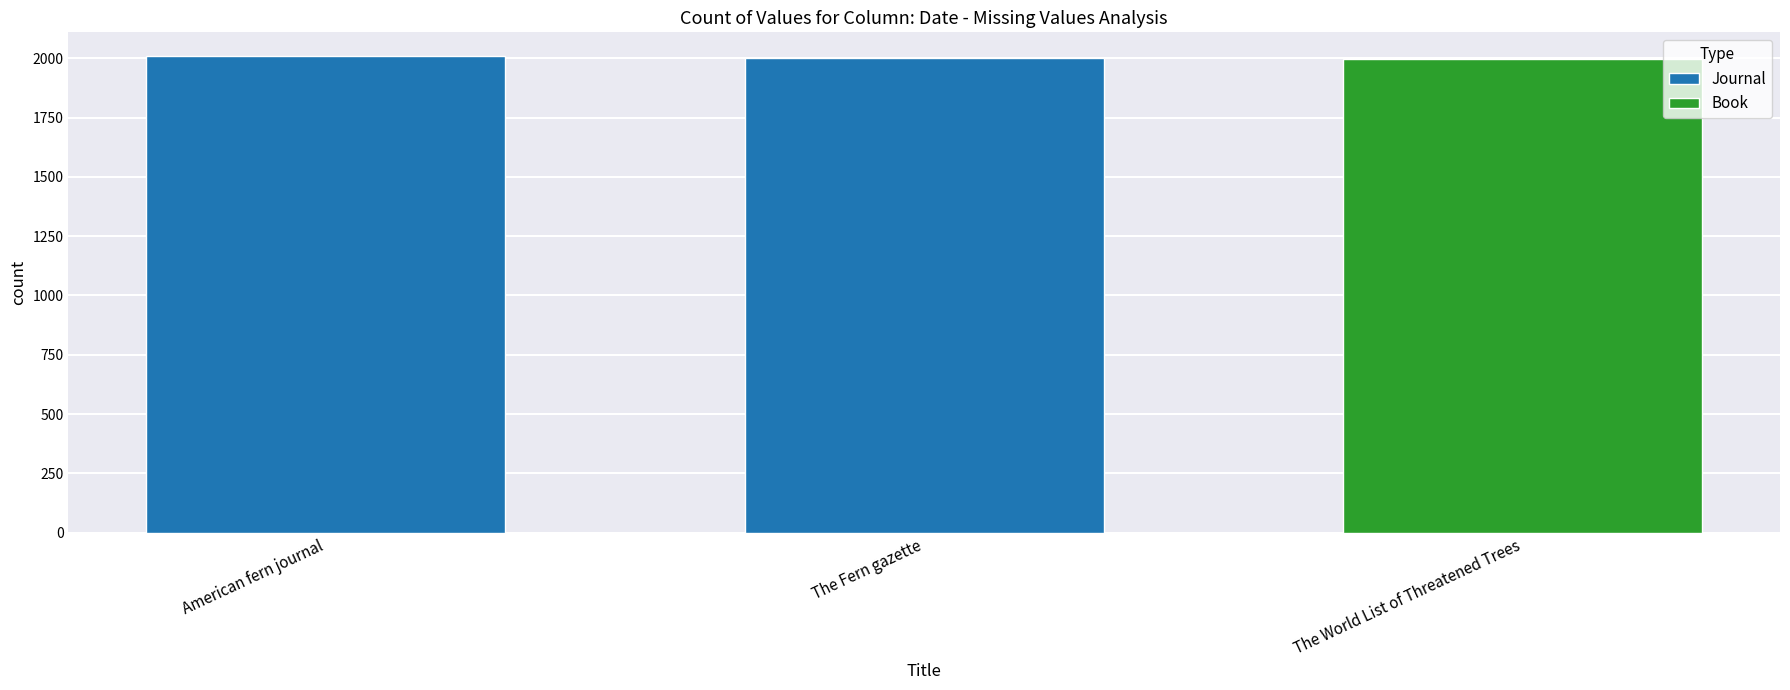

True or false: the data shows 2009 at American fern journal.

True